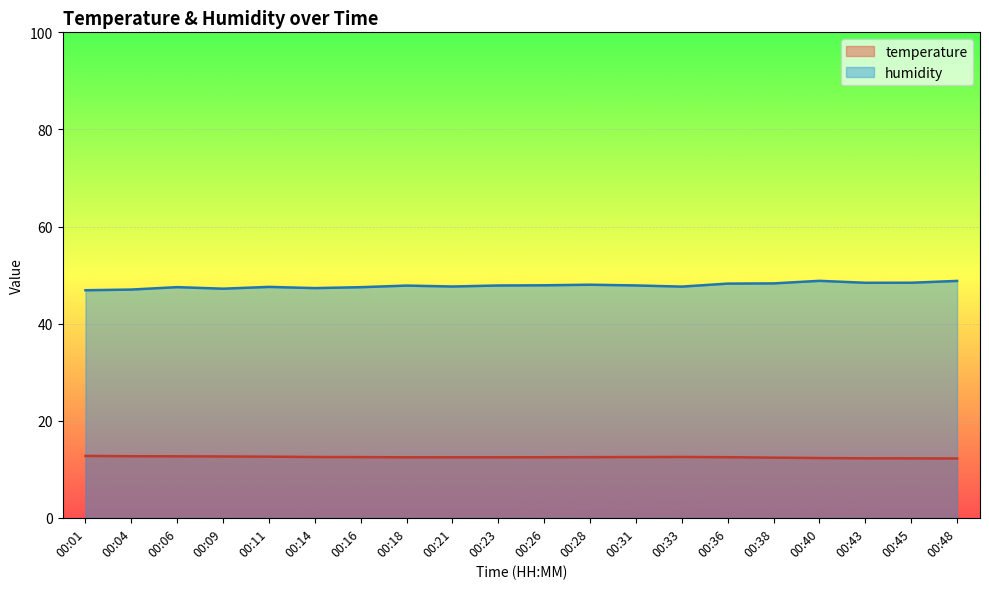

Reading left to right, list all the values displayed in this chart.

temperature: 12.7	12.7	12.7	12.6	12.6	12.5	12.5	12.5	12.5	12.5	12.5	12.5	12.5	12.5	12.5	12.4	12.3	12.2	12.2	12.2
humidity: 46.9	47.0	47.5	47.2	47.6	47.3	47.5	47.8	47.6	47.9	47.9	48.0	47.9	47.6	48.2	48.3	48.8	48.4	48.4	48.8